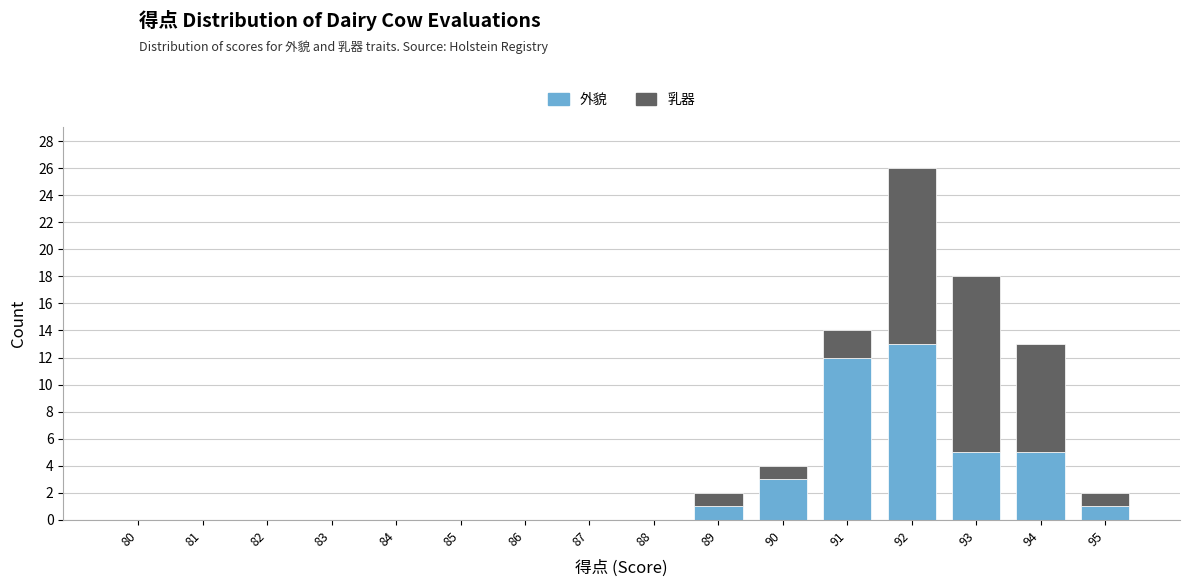

What is the total value across all series at 94?

13